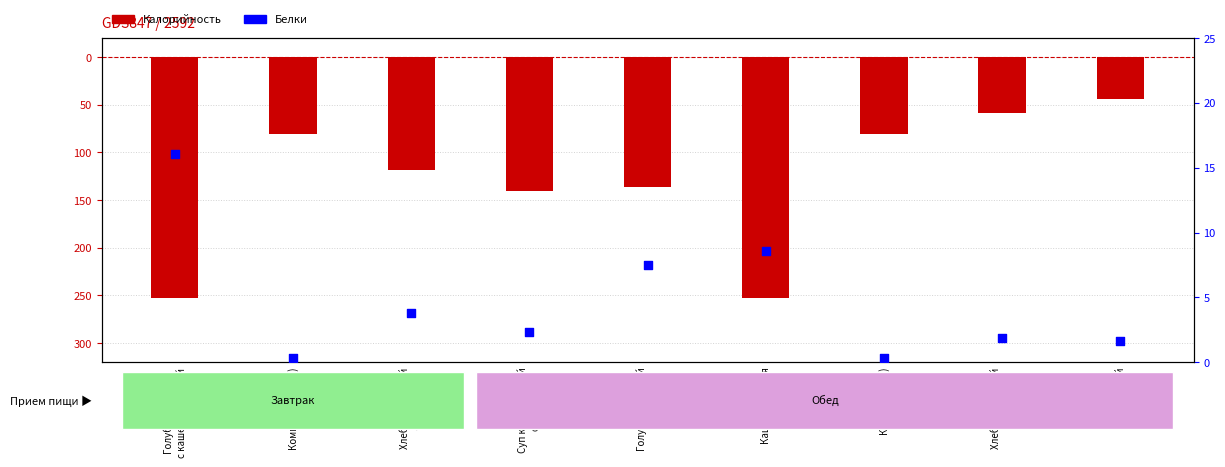

Which series reaches the maximum Y coordinate?

Белки